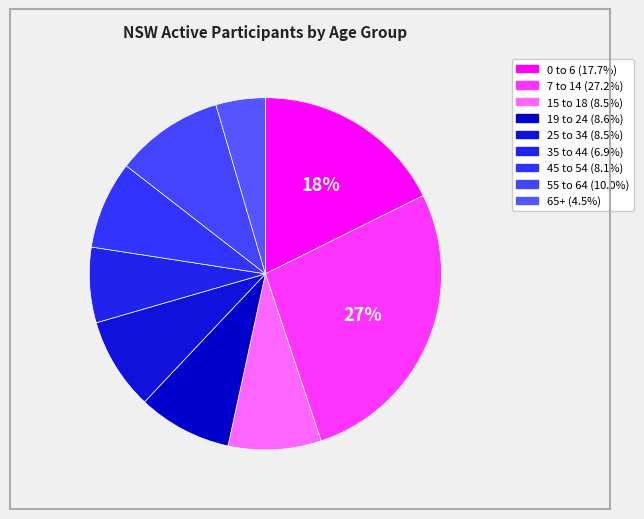

To the nearest percent, what is the average slice percentage?

11%